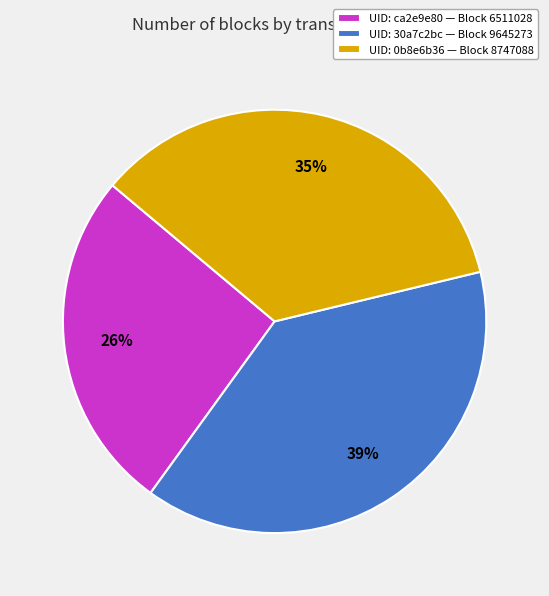

To the nearest percent, what is the average slice percentage?

33%